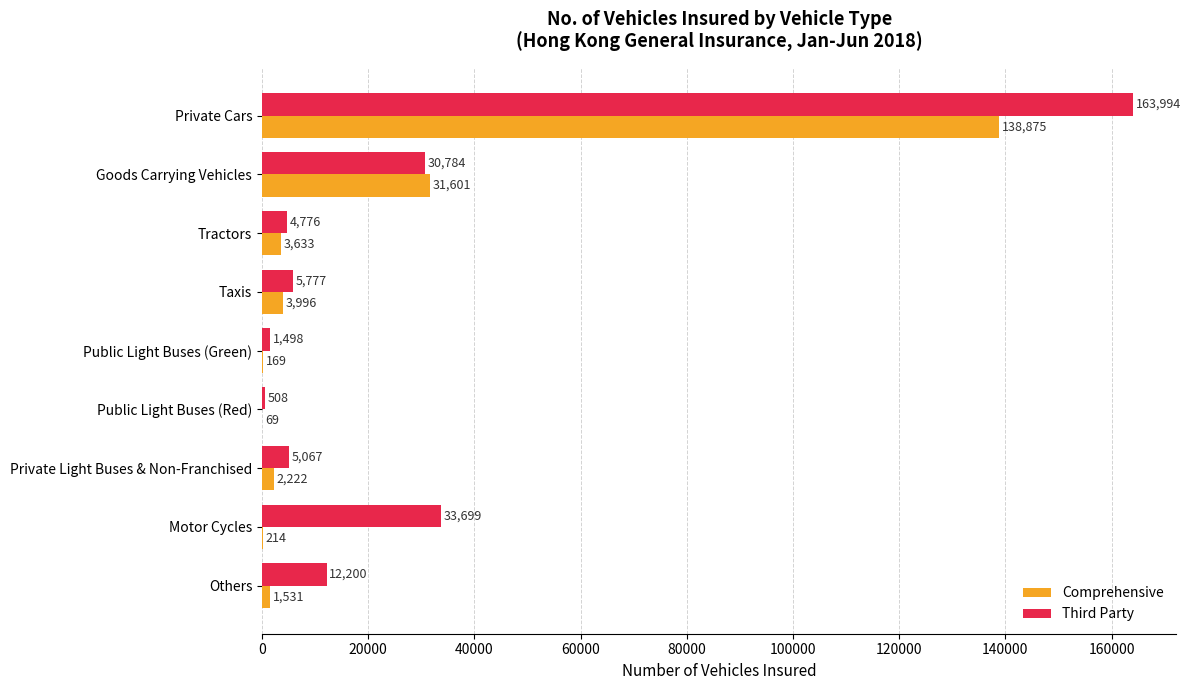

The value of Third Party at Taxis is 5777. True or false?

True